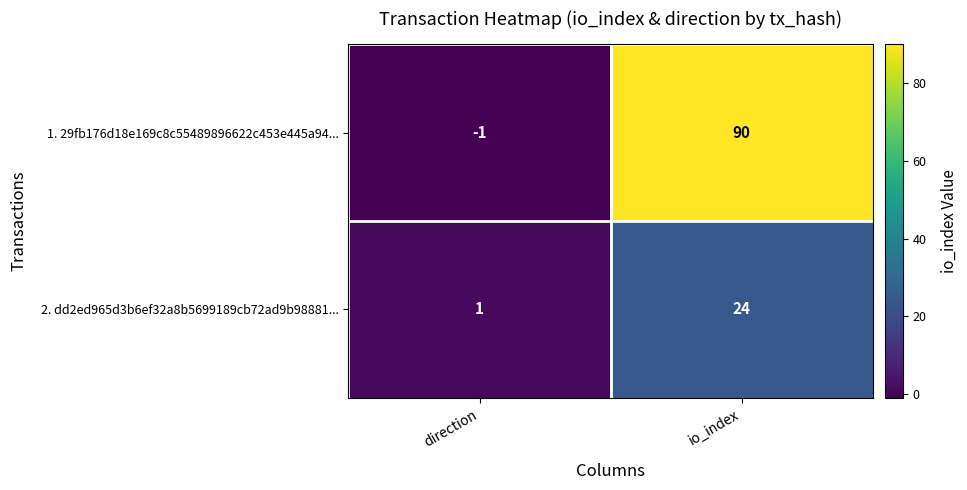

Between direction and io_index, which series saw the biggest shift?

1. 29fb176d18e169c8c55489896622c453e445a94...